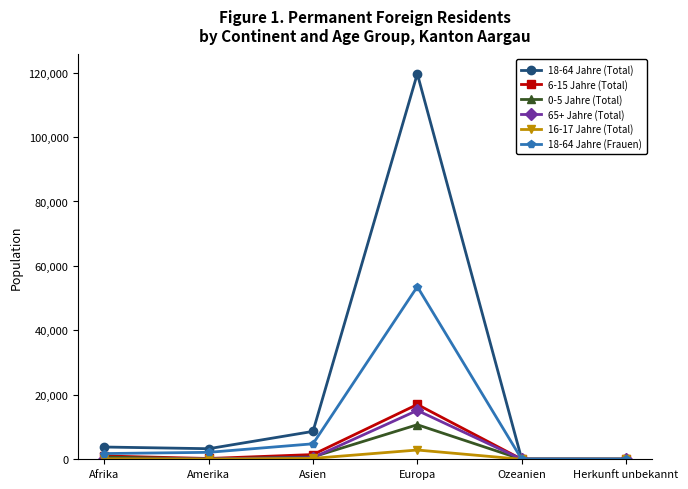

Where is 65+ Jahre (Total) nearest to the value 7585?

Asien